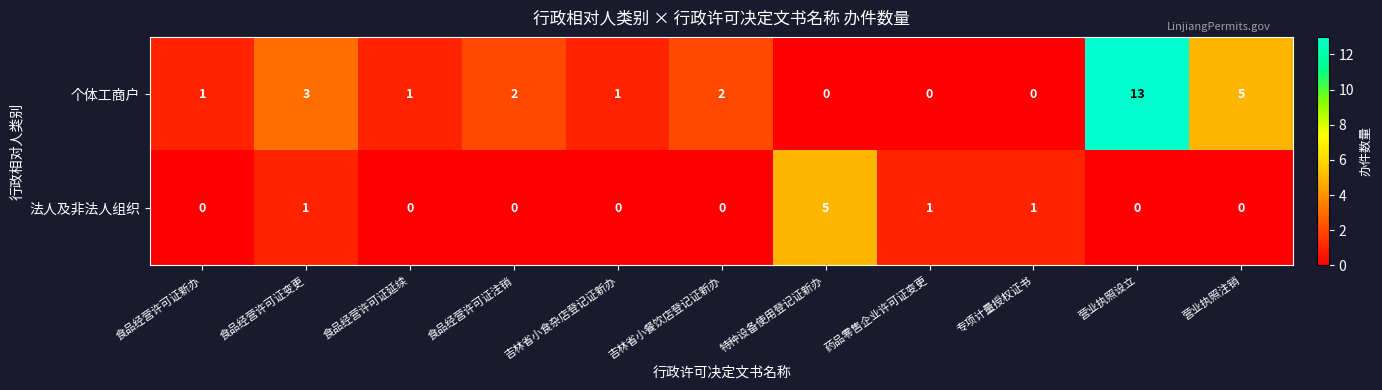

What is the greatest value displayed?

13